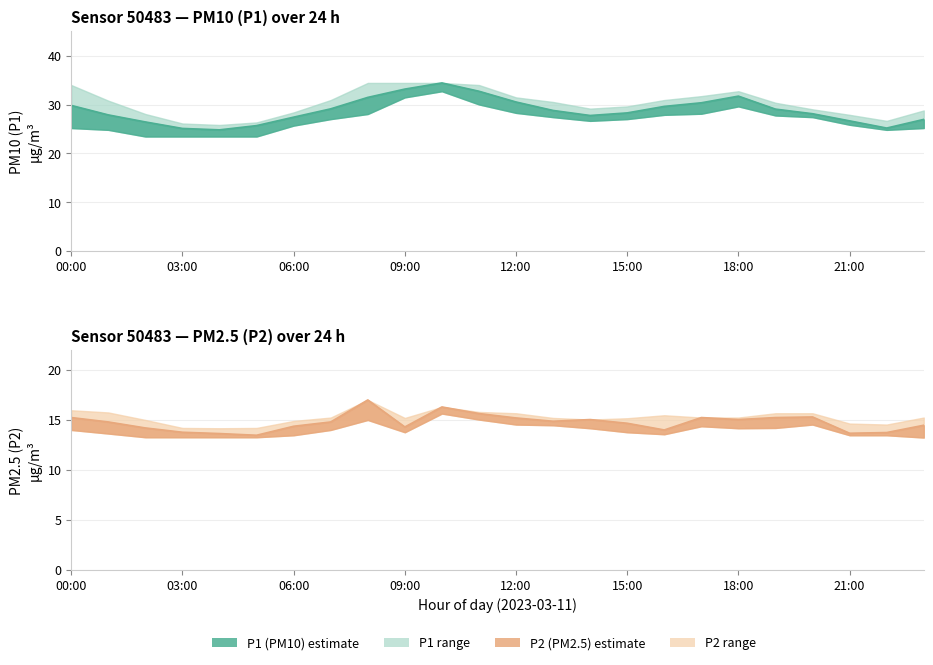

Between 08:00 and 22:00, which is larger?

08:00